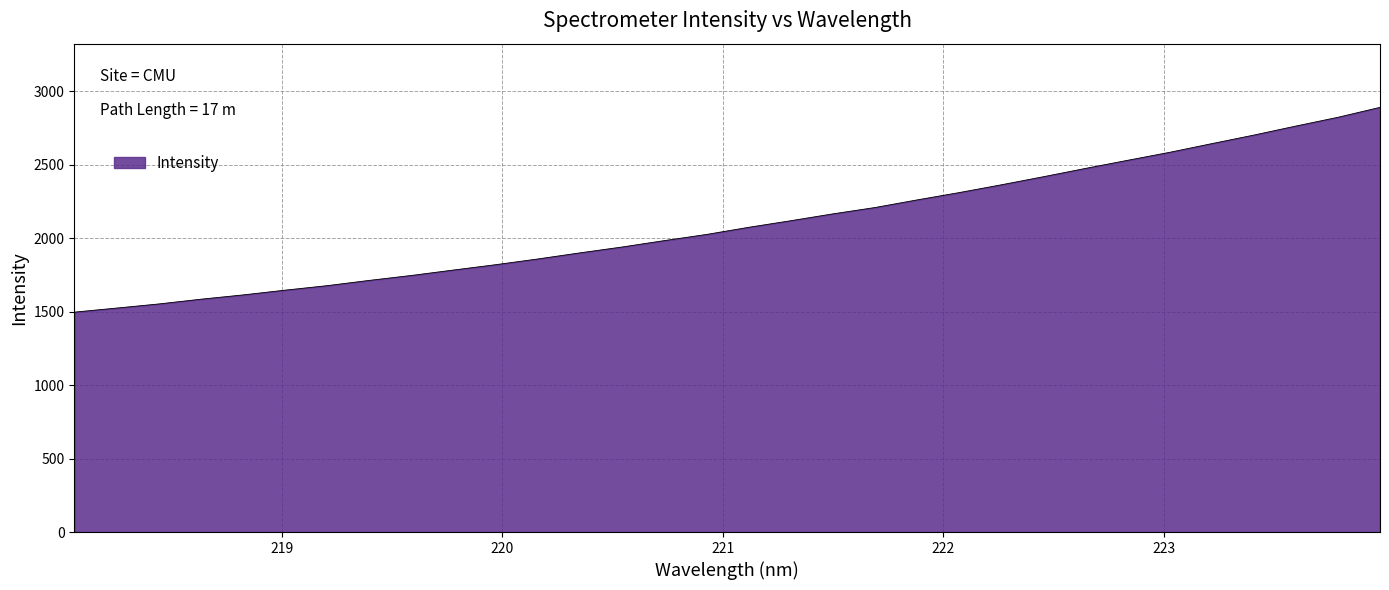

What is the smallest value displayed?

1496.7